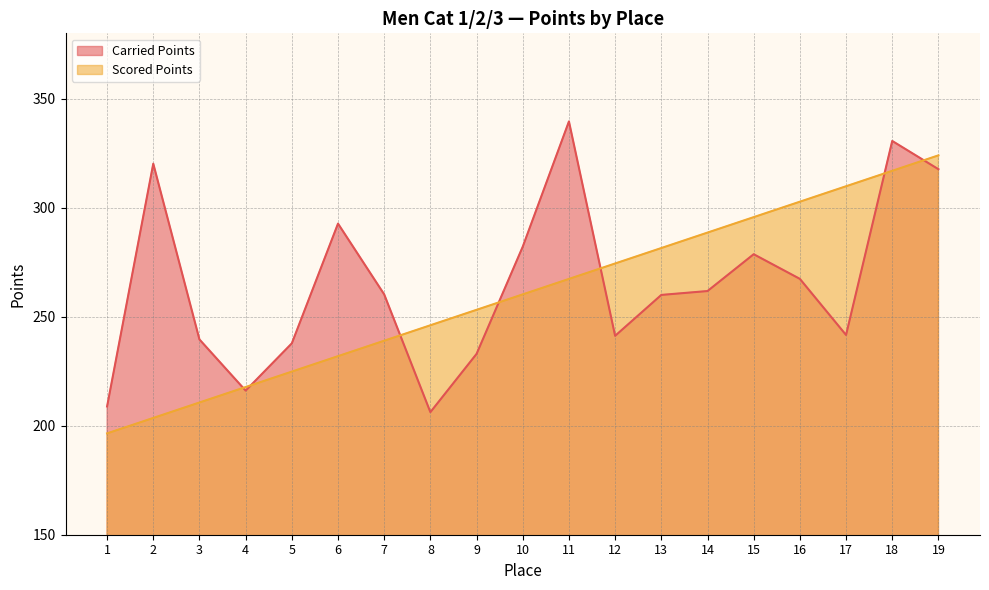

Reading left to right, what are all the values shown in this chart?

Carried Points: 1=208.8	2=320.2	3=239.6	4=216.1	5=237.8	6=292.7	7=260.2	8=206.2	9=233.0	10=282.1	11=339.6	12=241.2	13=260.0	14=261.8	15=278.7	16=267.4	17=241.6	18=330.6	19=317.7
Scored Points: 1=196.5	2=203.6	3=210.7	4=217.7	5=224.8	6=231.9	7=239.0	8=246.1	9=253.2	10=260.2	11=267.3	12=274.4	13=281.5	14=288.6	15=295.7	16=302.8	17=309.8	18=316.9	19=324.0